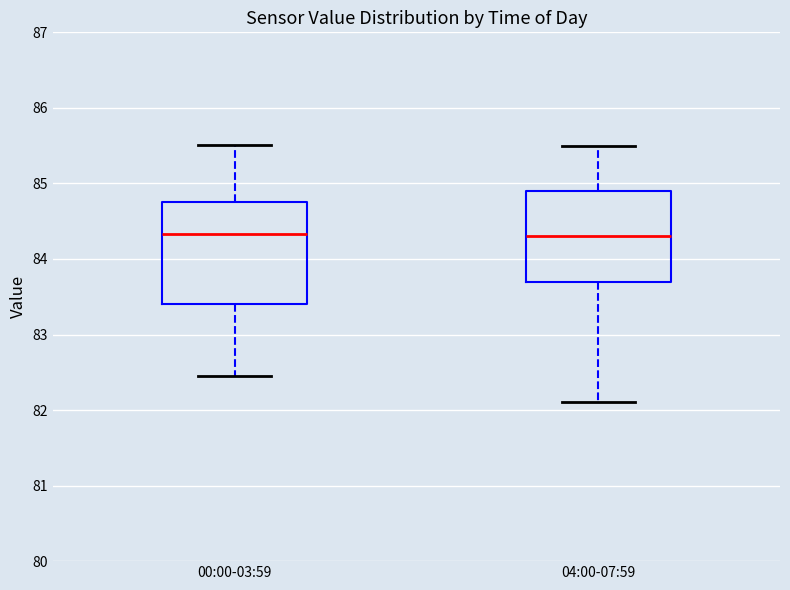

Reading left to right, read every box against the y-axis: the position of its median line, the range the box covers, and the ends of its whiskers. The values are not printed on the chart, so give them approximately, as read against the axis.

00:00-03:59: median 84.3, box 83.4 to 84.8, whiskers 82.5 to 85.5
04:00-07:59: median 84.3, box 83.7 to 84.9, whiskers 82.1 to 85.5